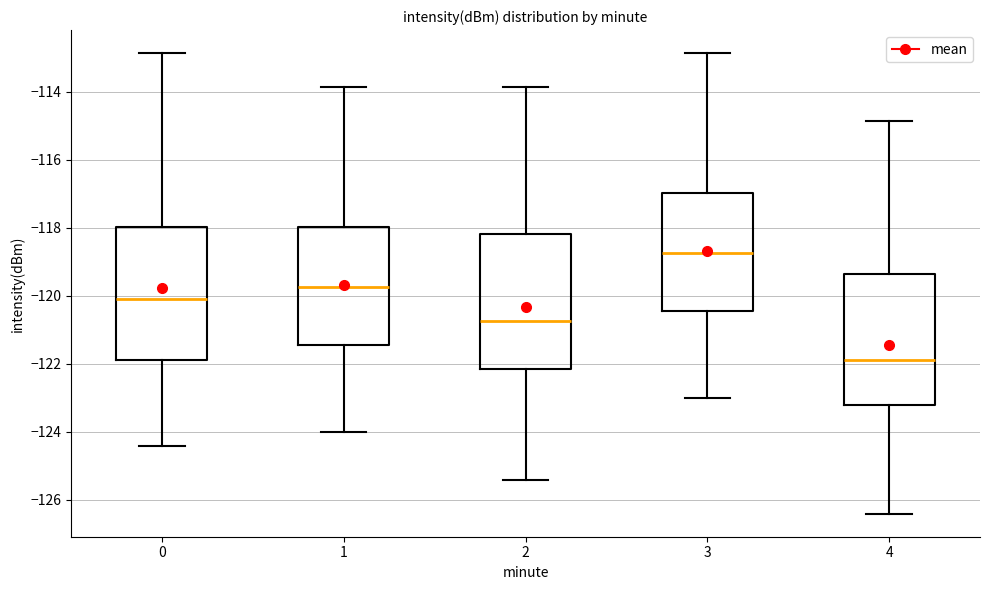

Which box has the lowest median line?

4